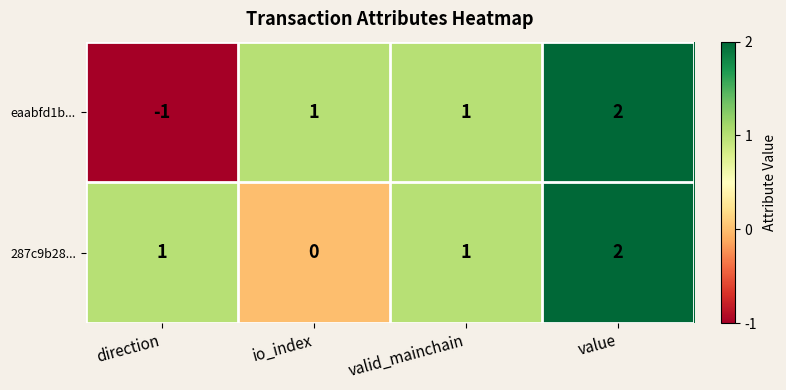

Rank the series at io_index from highest to lowest value.

eaabfd1b..., 287c9b28...